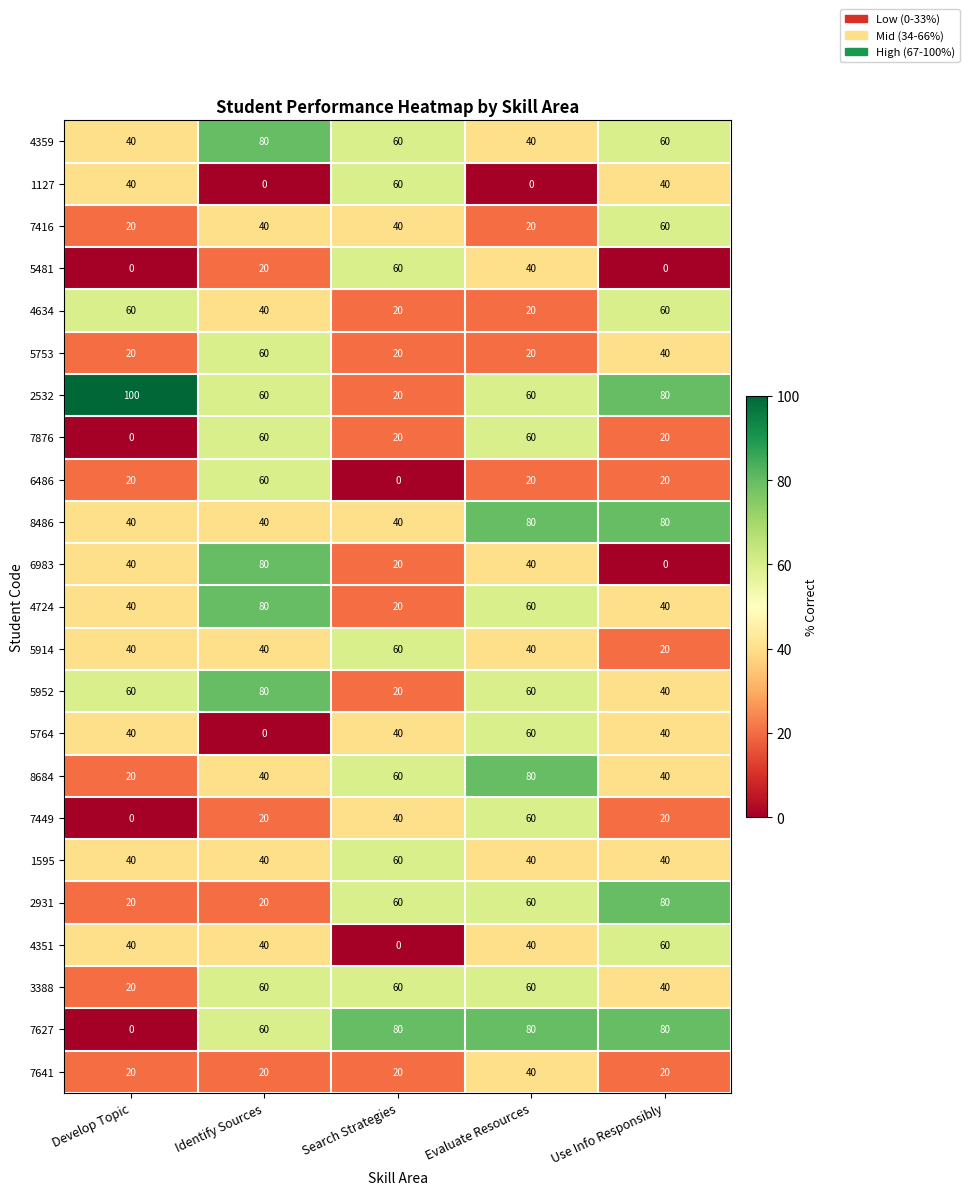

The value of 8684 at Identify Sources is 68. True or false?

False